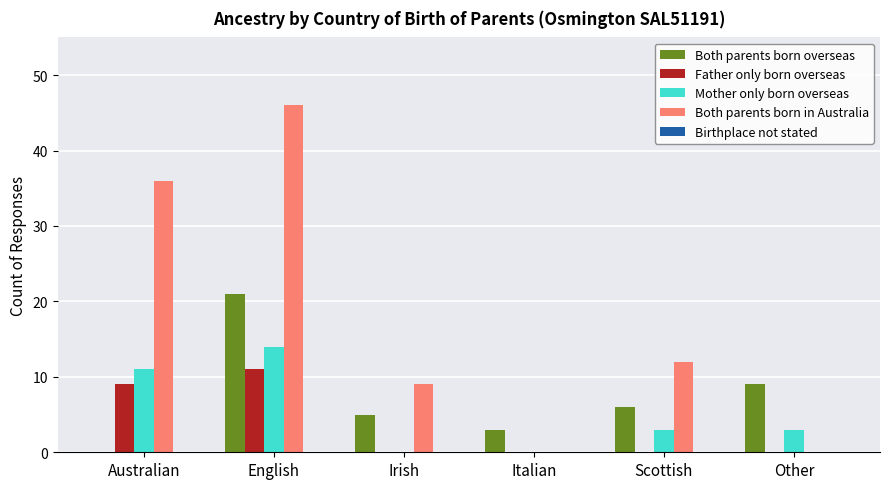

Is it true that Both parents born overseas equals 6 at English?

False